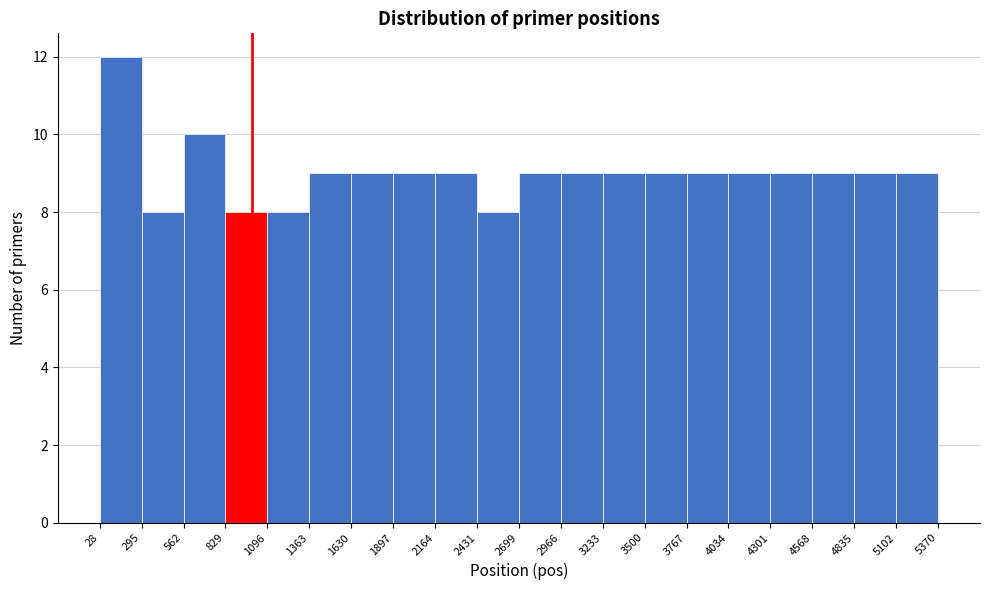

What is the height of the bar covering 5102 to 5370 on the x-axis? The values are not printed on the chart, so give them approximately, as read against the axis.

9